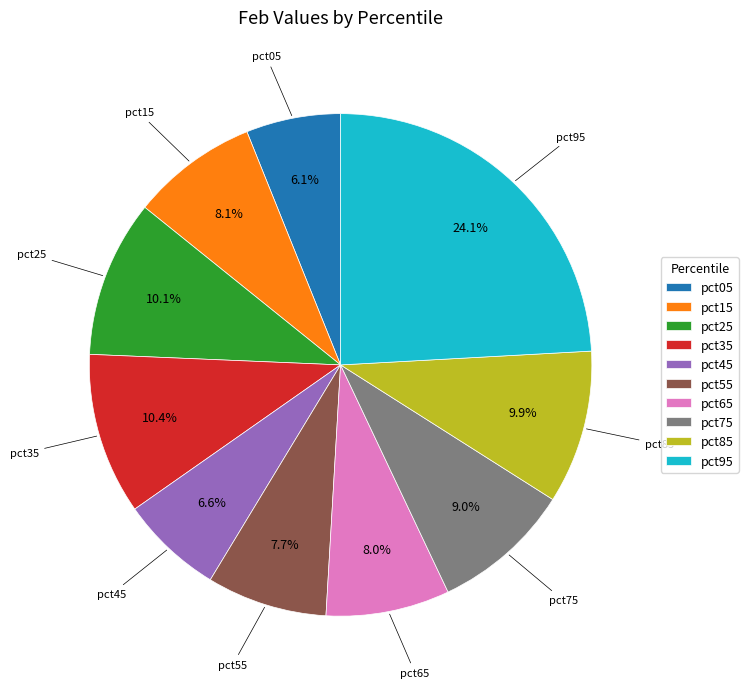

Does pct95 account for over 50% of the chart?

No